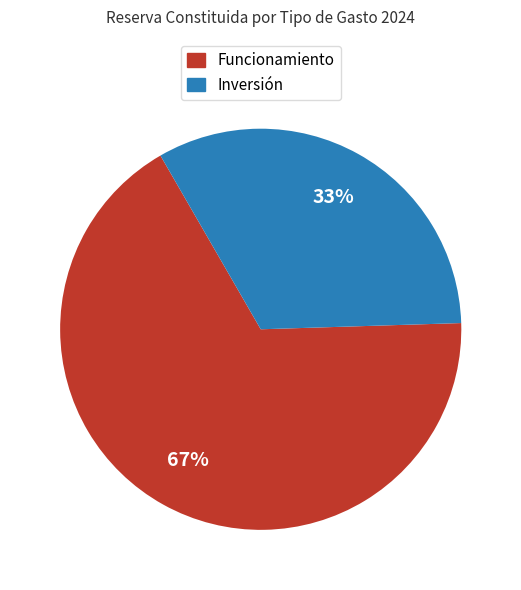

True or false: Funcionamiento accounts for 76% of the total.

False